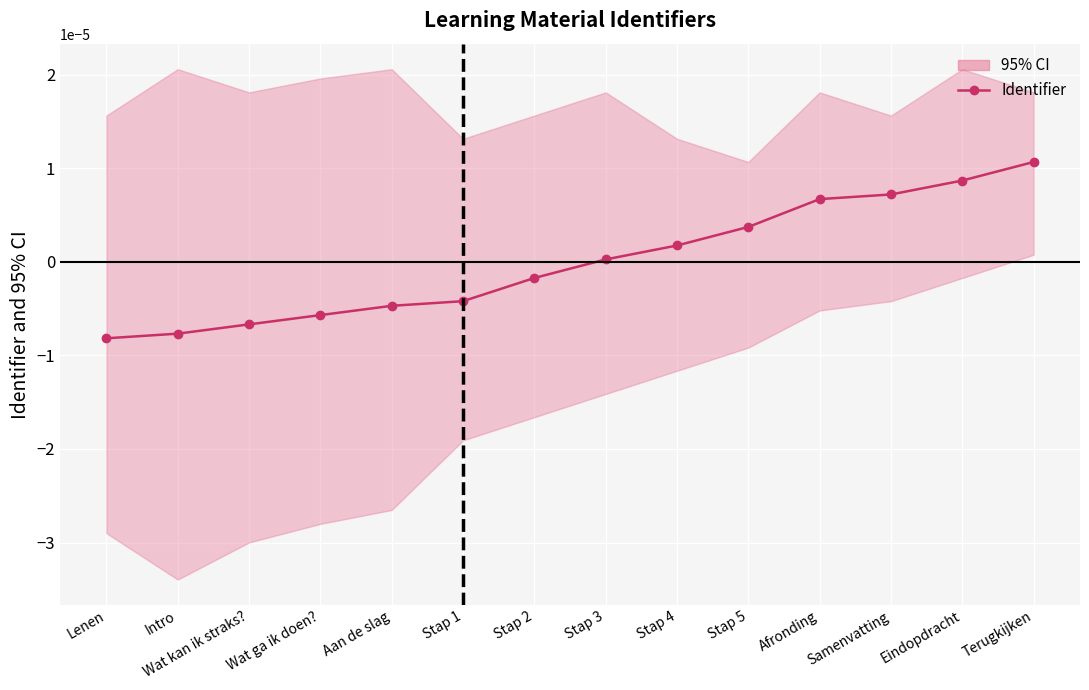

How many lines are shown in the chart?

1